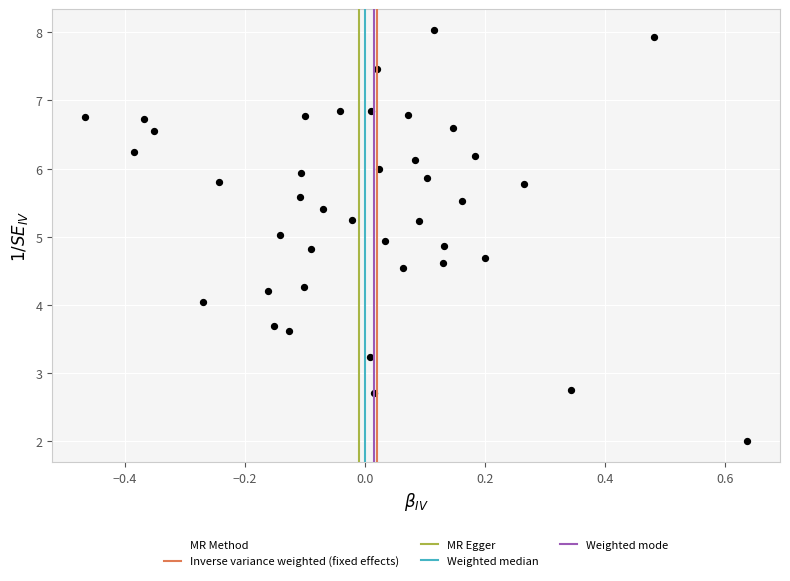

What is the range of X values (max minus min)?

1.1